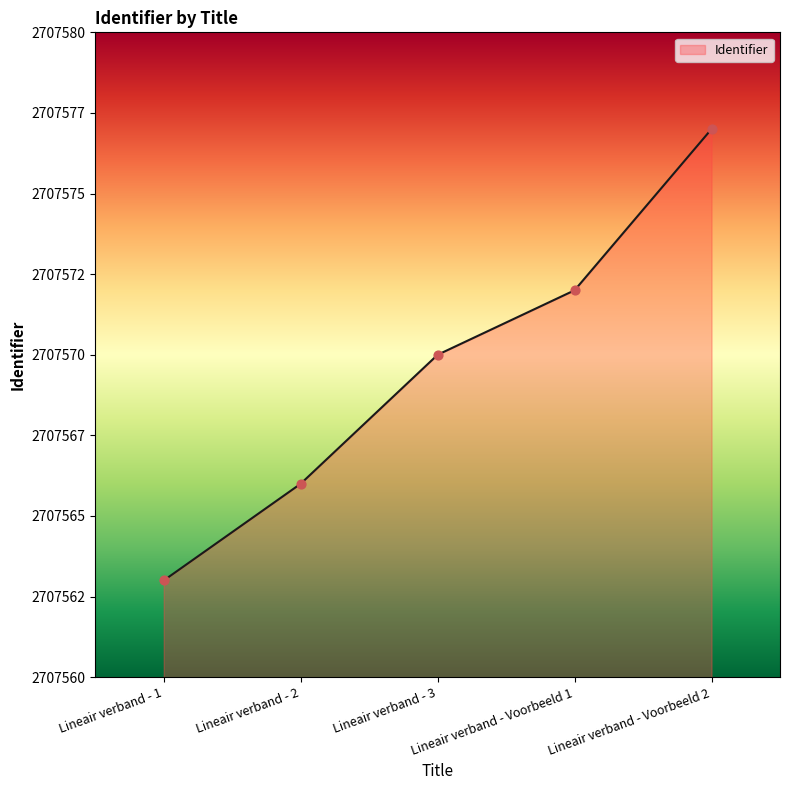

Is this an area chart (filled region under the line)?

Yes